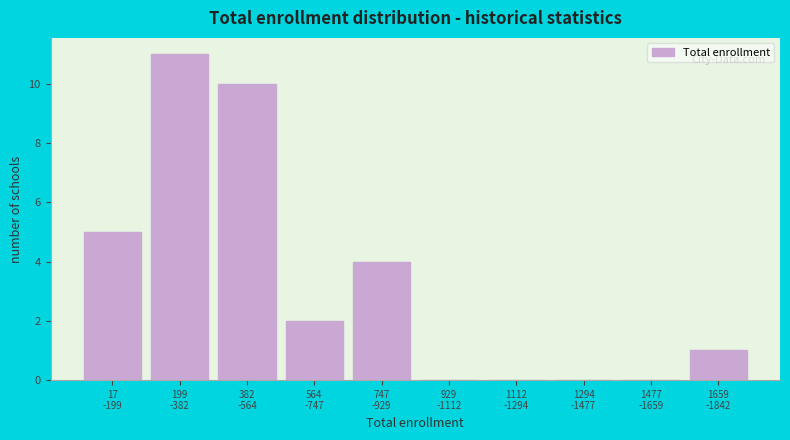

What is the greatest value displayed?

11